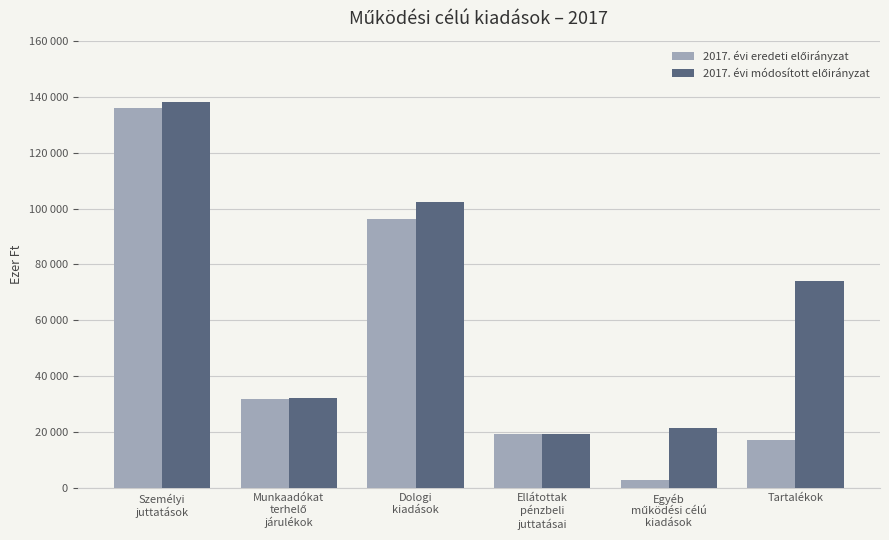

List the labels in order of 2017. évi eredeti előirányzat value, largest first.

Személyi
juttatások, Dologi
kiadások, Munkaadókat
terhelő
járulékok, Ellátottak
pénzbeli
juttatásai, Tartalékok, Egyéb
működési célú
kiadások